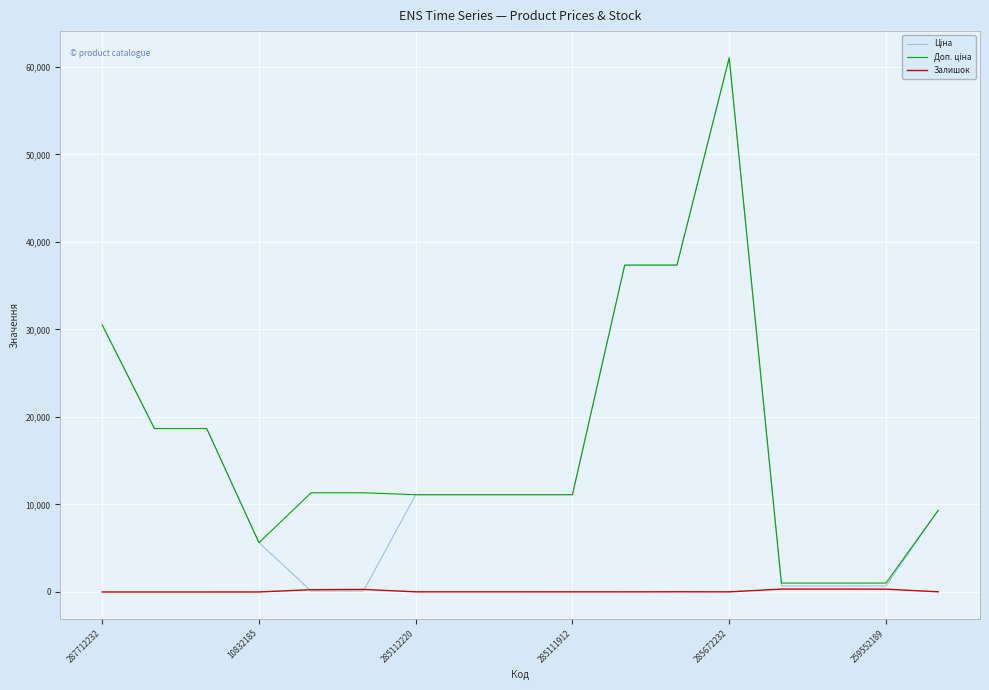

What is the greatest value displayed?

61024.7